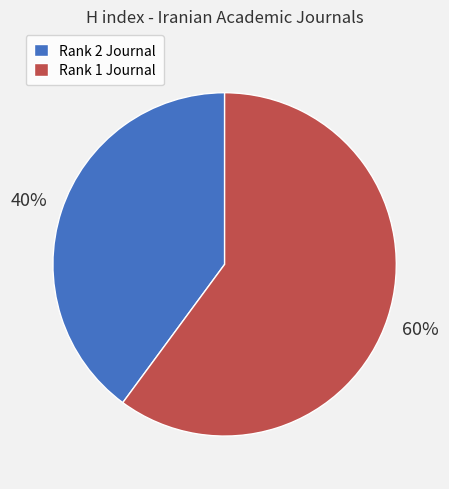

What is the smallest slice in the pie chart?

Rank 2 Journal